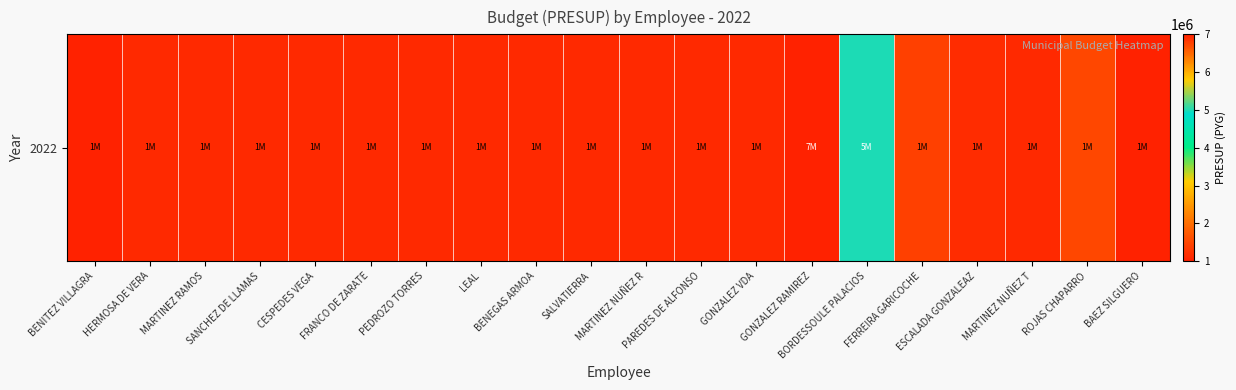

Rank the categories by value from lowest to highest.

BENITEZ VILLAGRA, BAEZ SILGUERO, HERMOSA DE VERA, MARTINEZ RAMOS, SANCHEZ DE LLAMAS, CESPEDES VEGA, FRANCO DE ZARATE, PEDROZO TORRES, LEAL, BENEGAS ARMOA, SALVATIERRA, MARTINEZ NUÑEZ R, PAREDES DE ALFONSO, GONZALEZ VDA, MARTINEZ NUÑEZ T, ESCALADA GONZALEAZ, FERREIRA GARICOCHE, ROJAS CHAPARRO, BORDESSOULE PALACIOS, GONZALEZ RAMIREZ